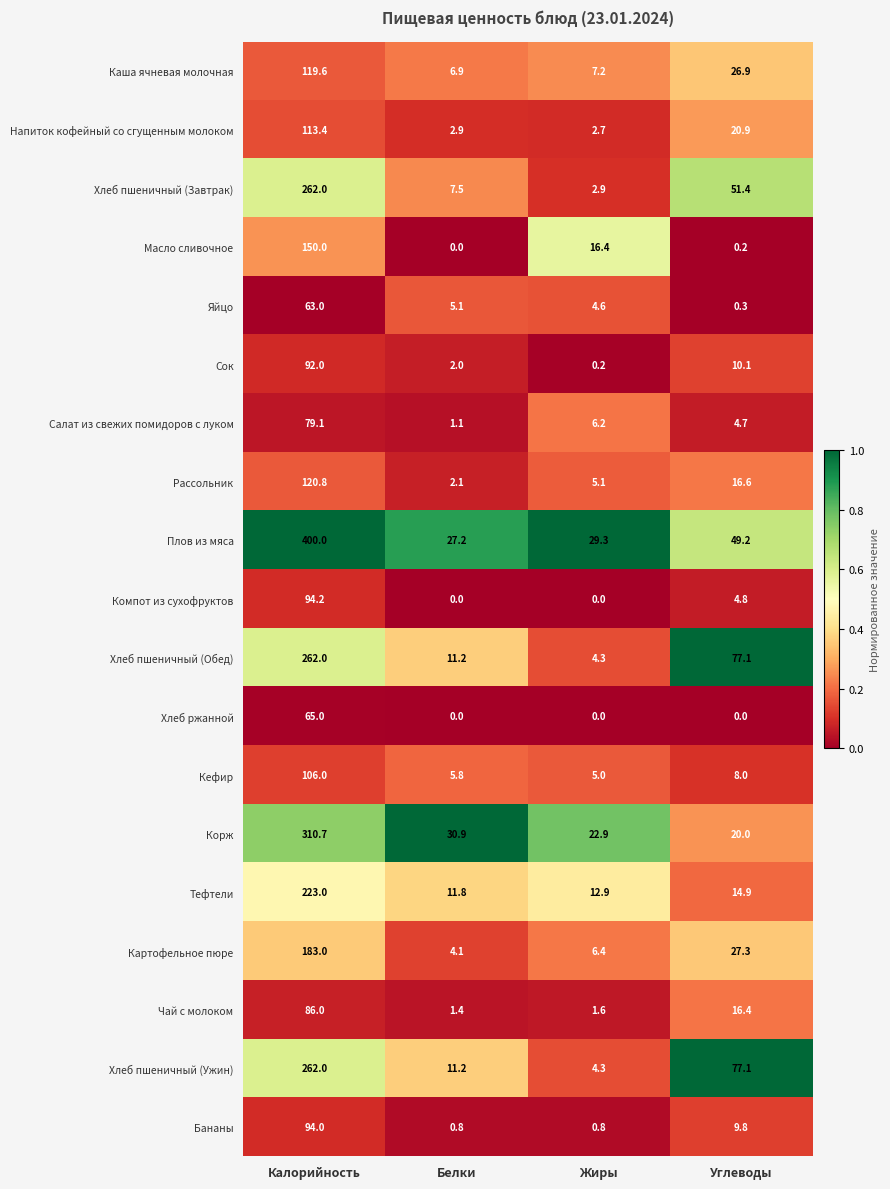

Which category has the highest value across all series?

Калорийность